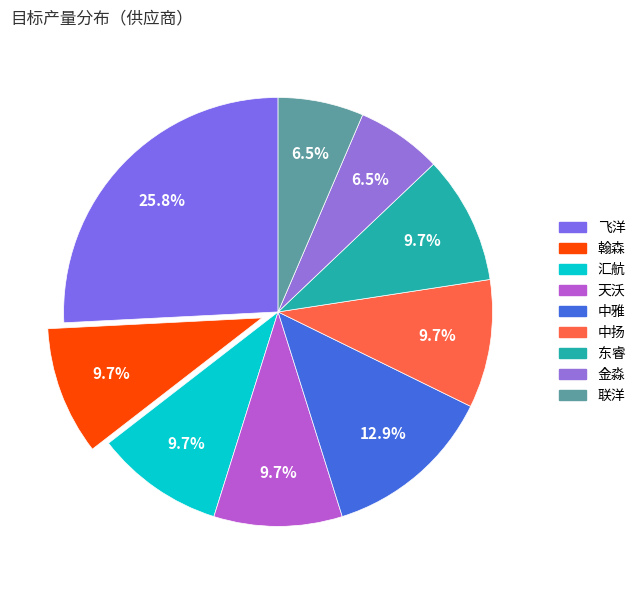

What is the change in value from 中雅 to 金淼?

-2000